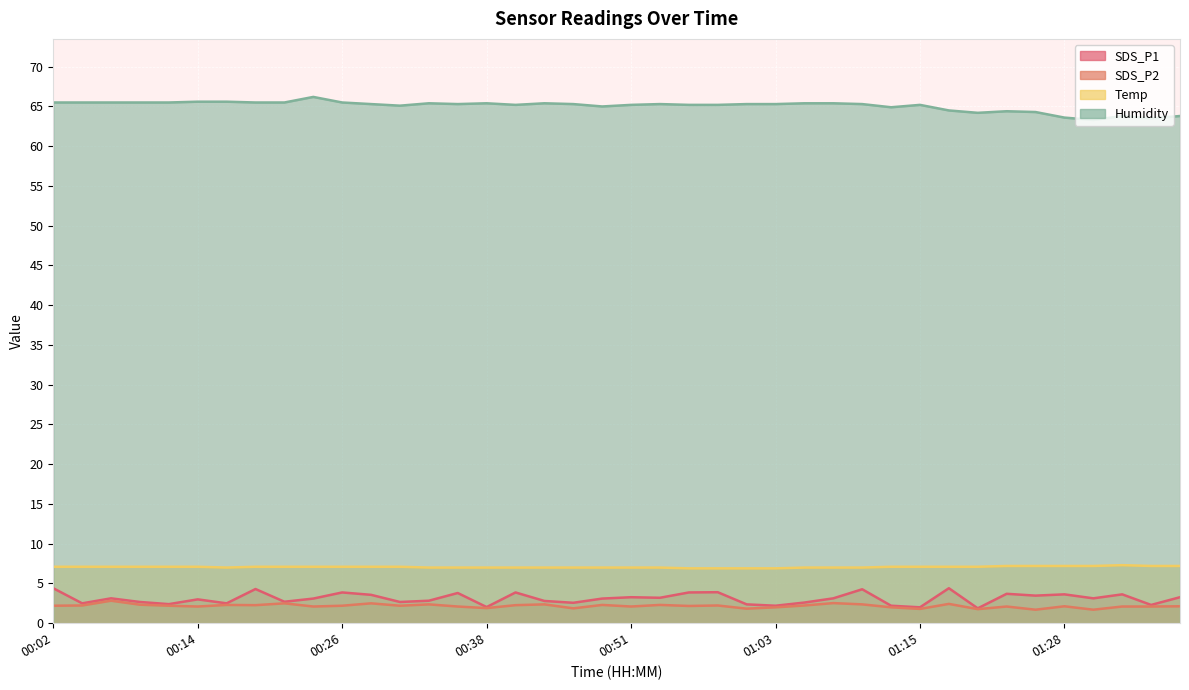

True or false: SDS_P1 has more than 0 interior local peaks.

True